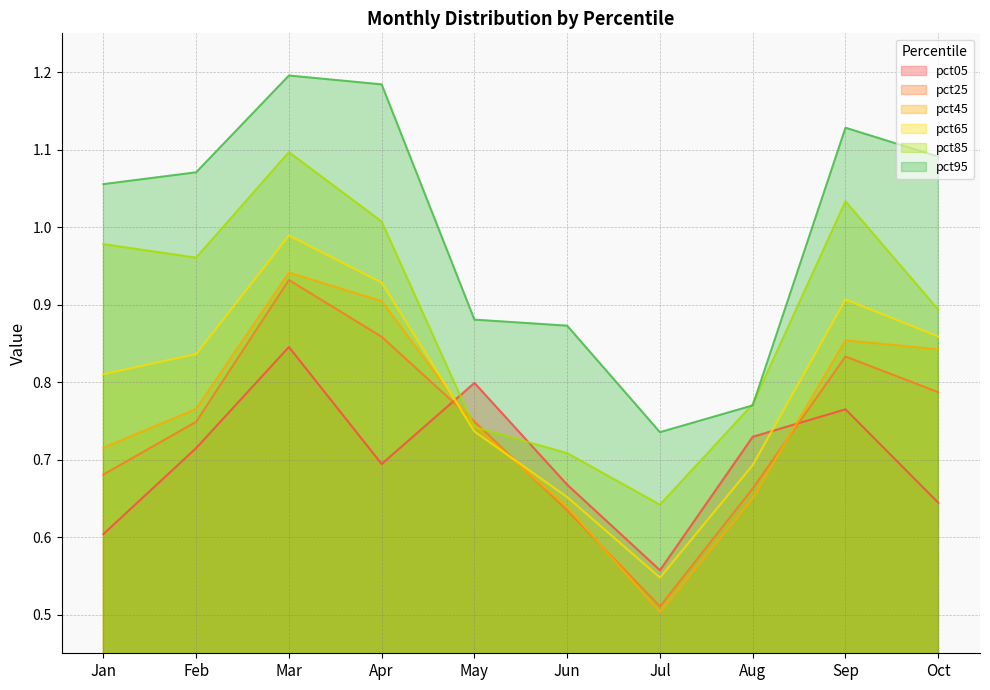

At which category is the sum across all series the highest?

Mar